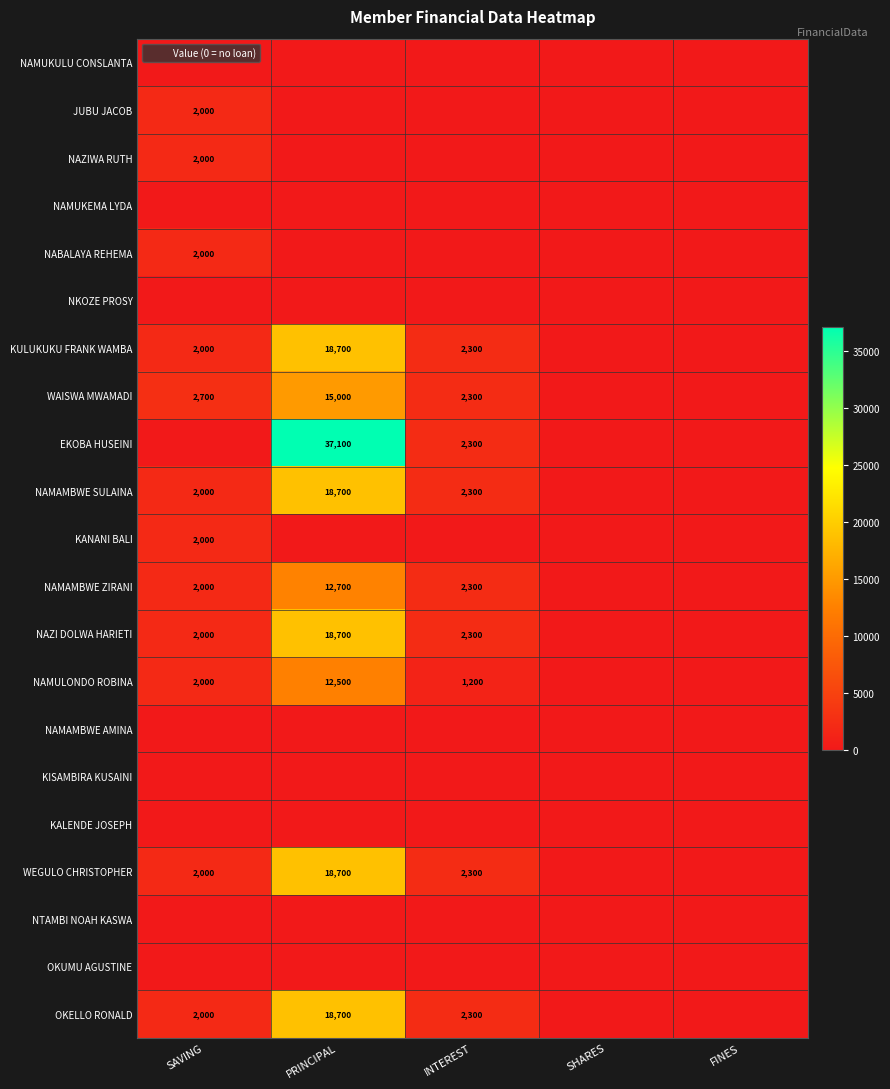

What is the total value across all series at SAVING?

24700